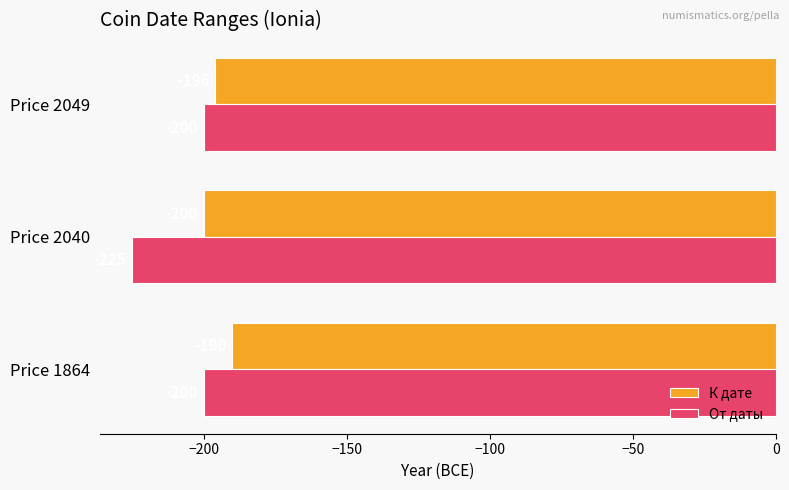

What are all the series names shown in the legend?

К дате, От даты